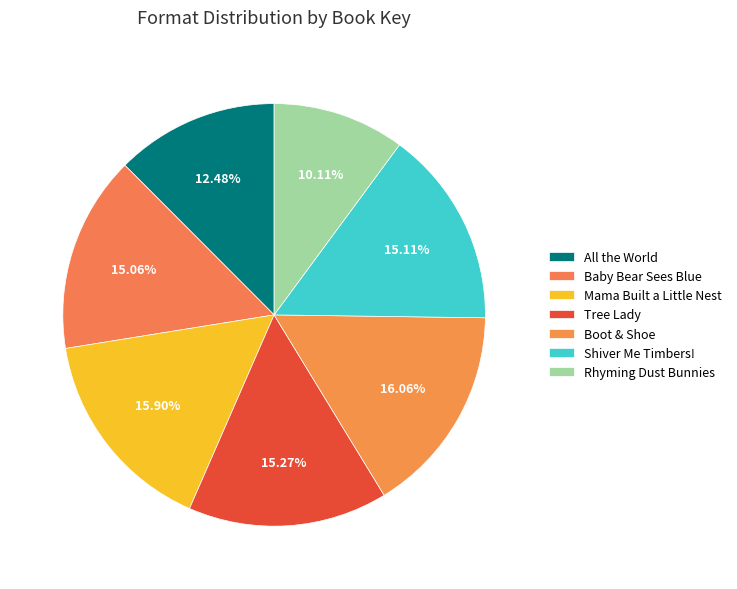

Which category has the biggest portion of the pie?

Boot & Shoe